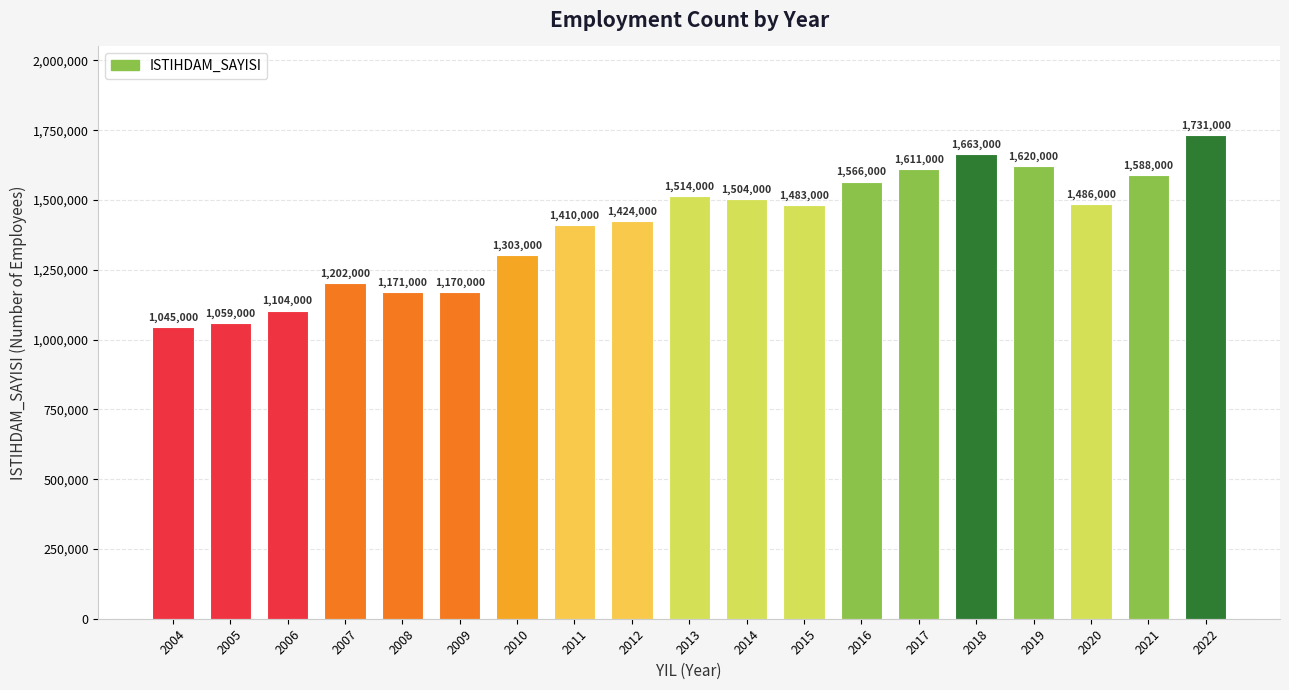

What is the change in value from 2006 to 2015?

+379000